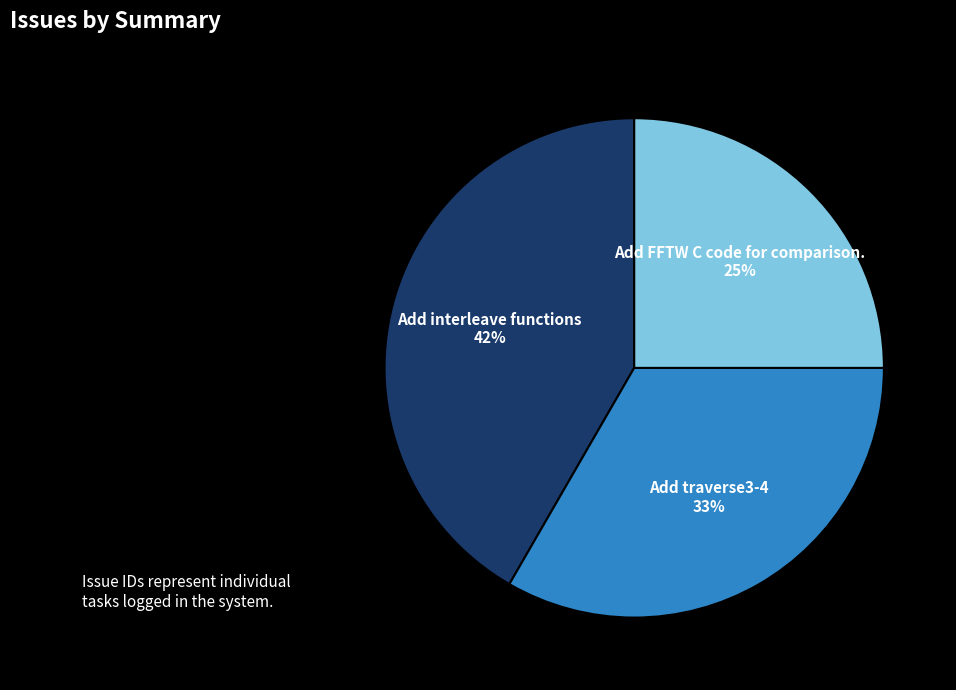

To the nearest percent, what is the difference between the largest and smallest slice percentages?

17%